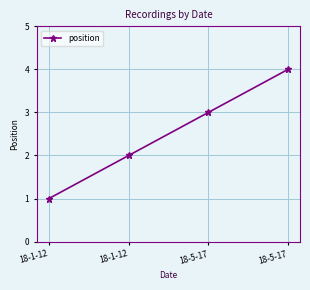

What is the label of the 1st point from the left?

18-1-12